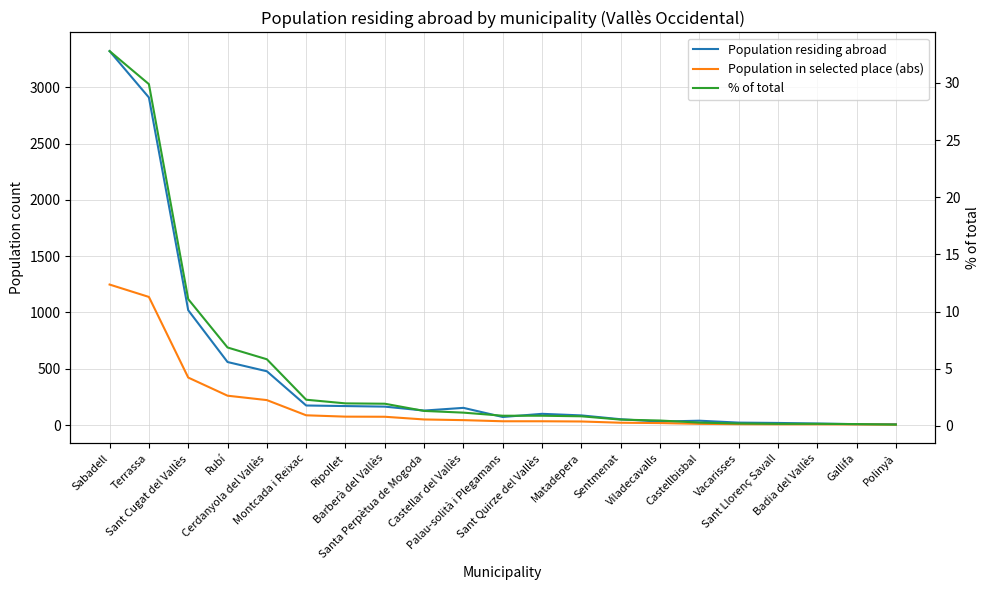

What position from the right is Palau-solità i Plegamans?

11